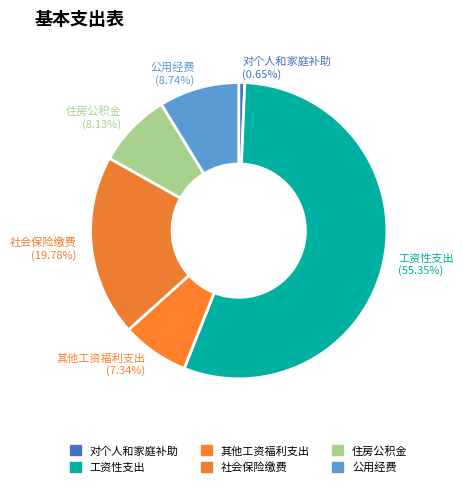

To the nearest percent, what is the average slice percentage?

17%